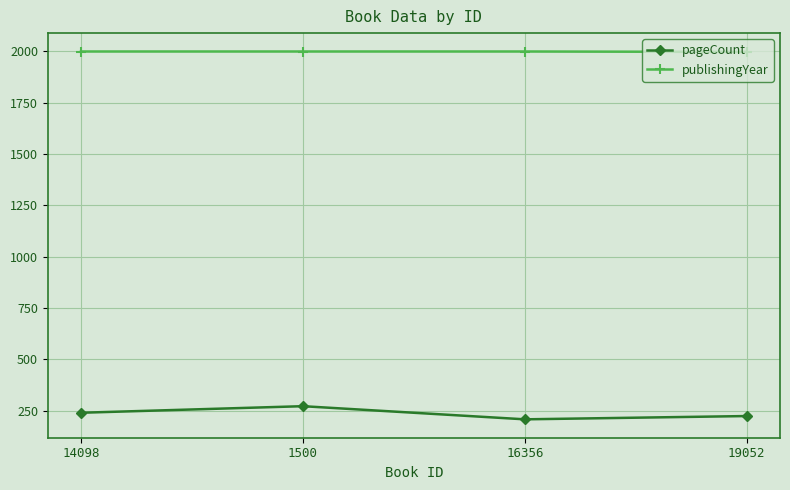

List the series in order of their overall mean, lowest first.

pageCount, publishingYear